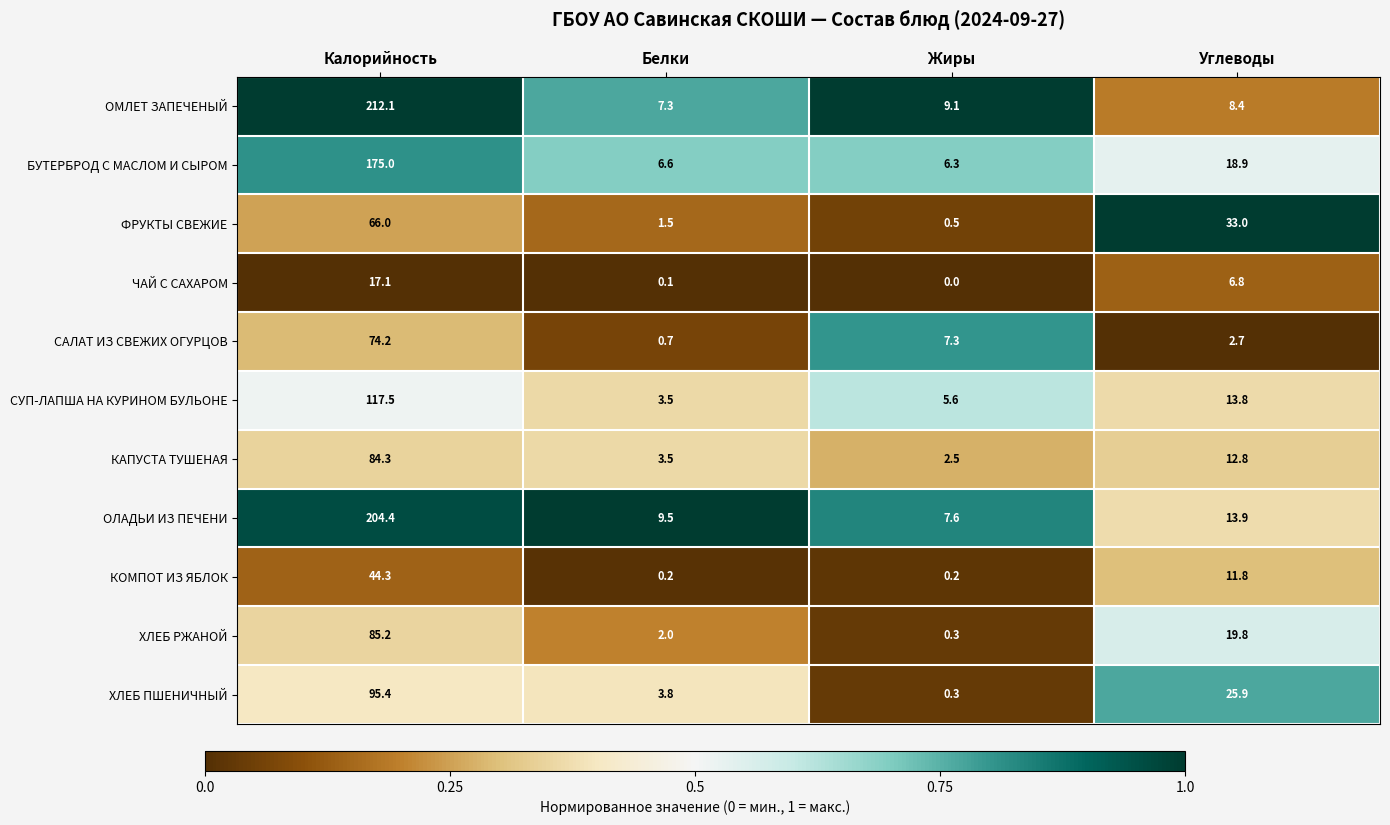

Where is ХЛЕБ ПШЕНИЧНЫЙ nearest to the value 47?

Углеводы